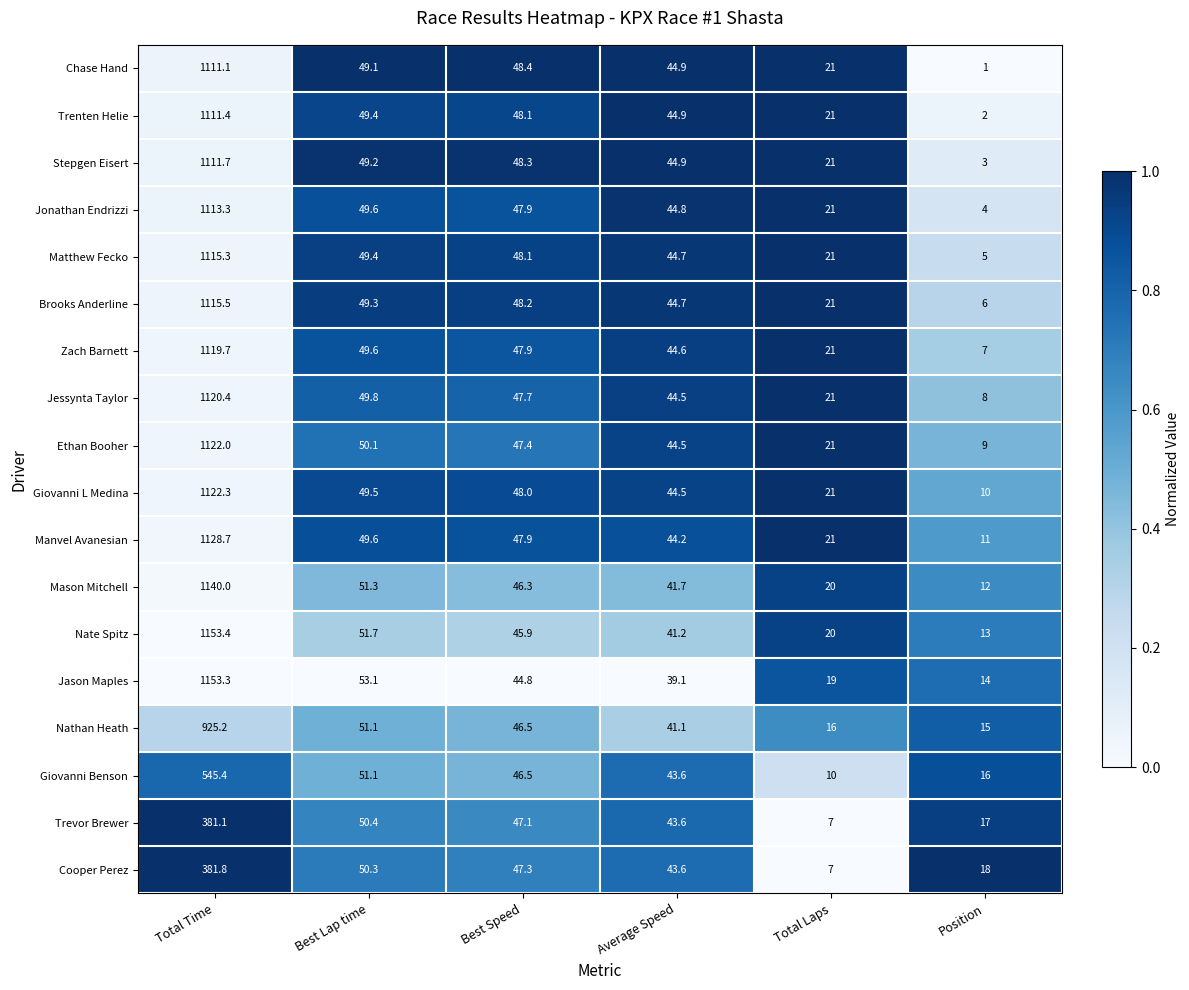

What is the difference between the highest and lowest values at Best Lap time?

4.0